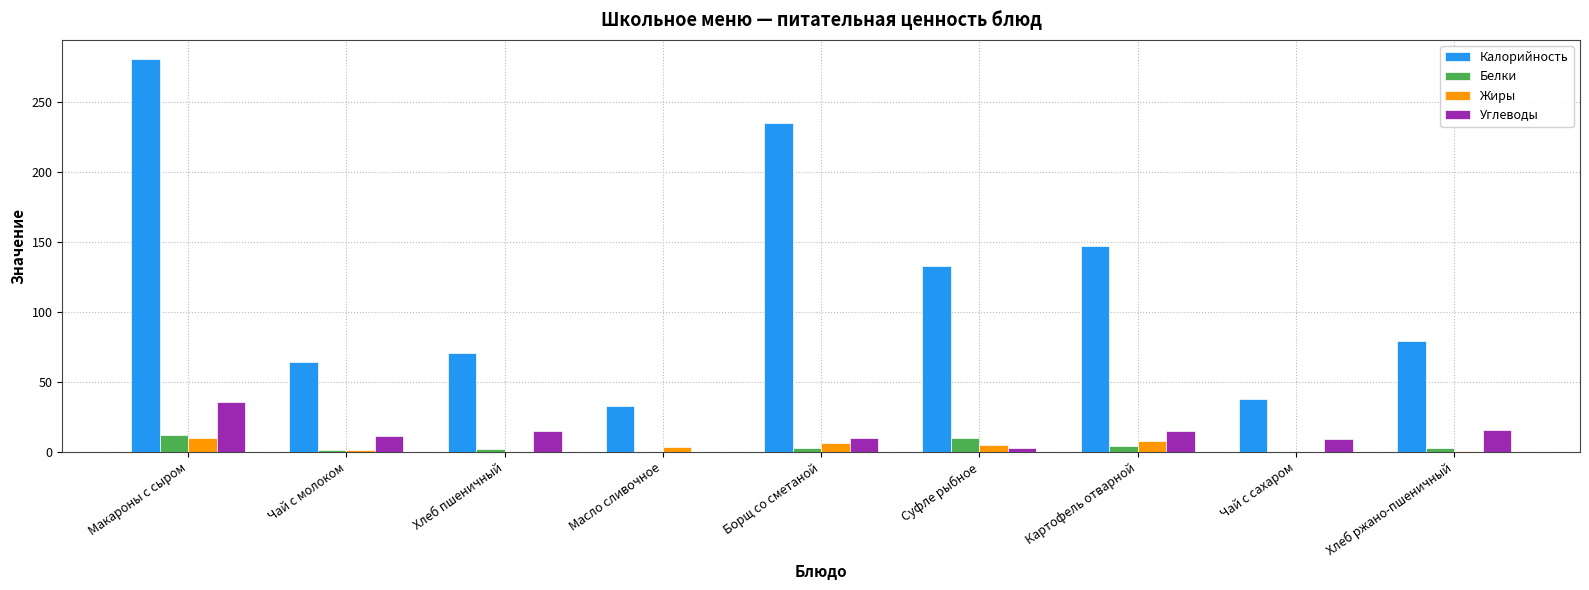

Between Макароны с сыром and Борщ со сметаной, which series saw the biggest shift?

Калорийность